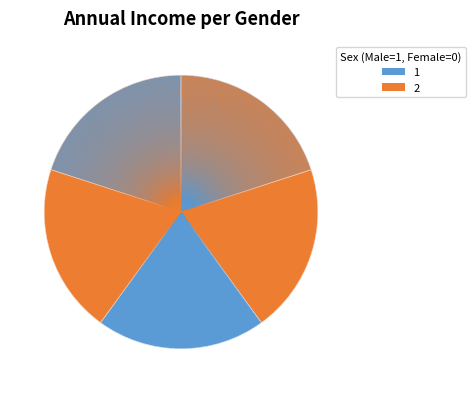

The nhnf slice represents 20% of the pie. True or false?

True